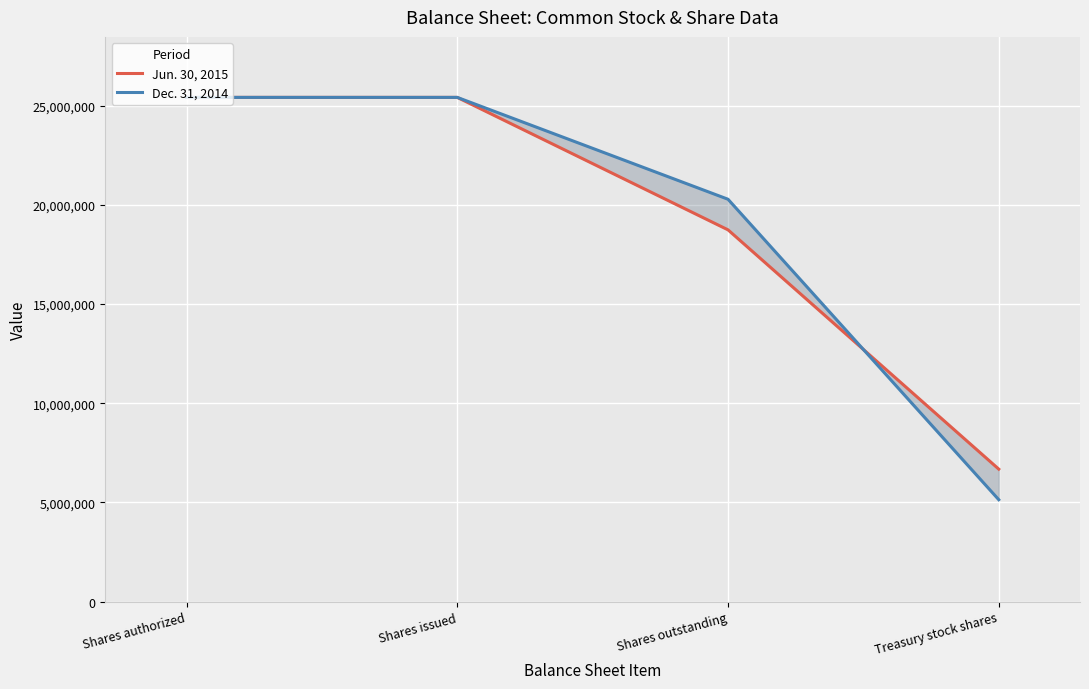

True or false: Dec. 31, 2014 and Jun. 30, 2015 cross at least once.

True